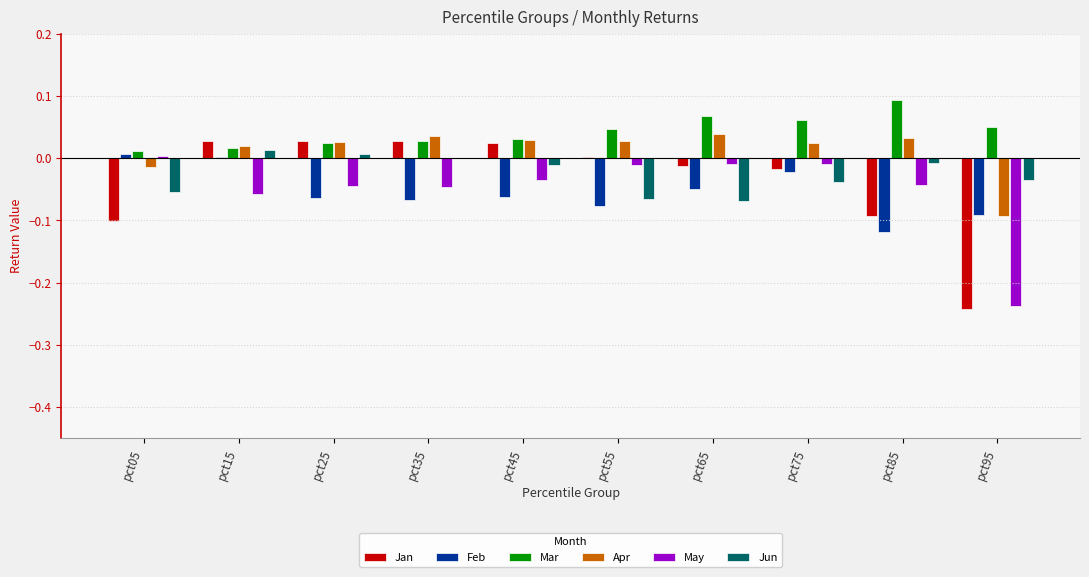

The Feb series shows -0.1 at pct45. True or false?

True